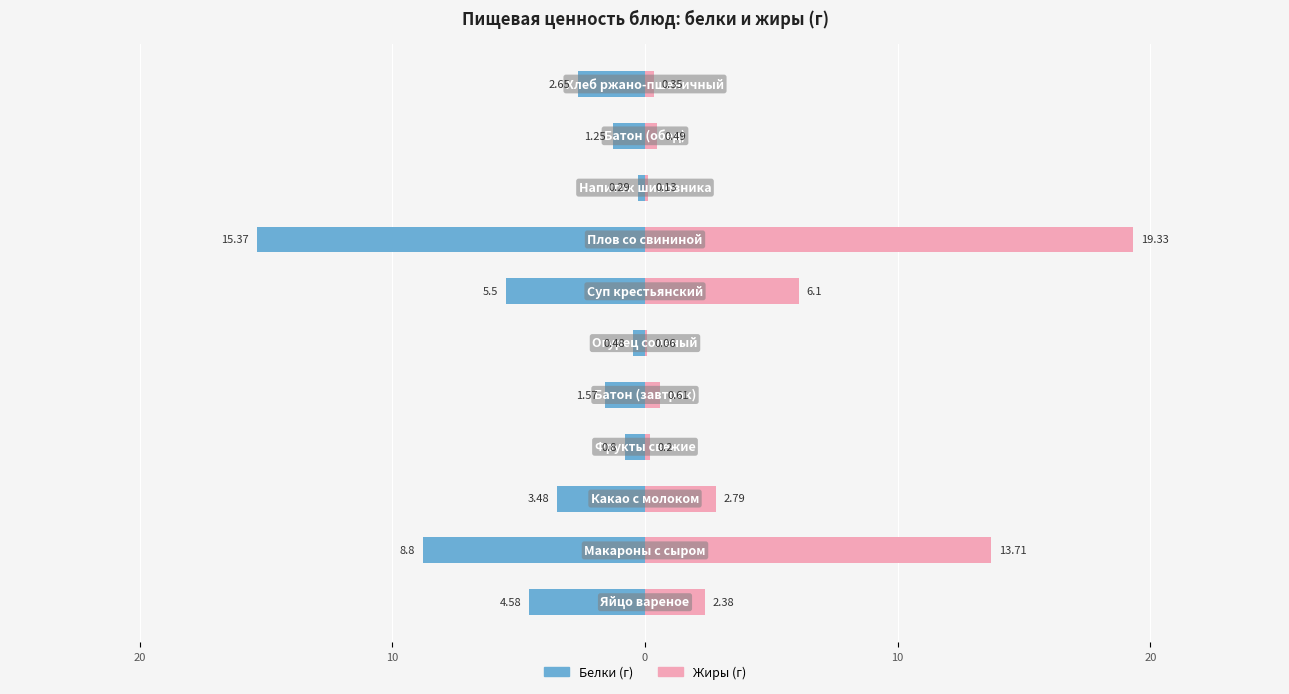

What are all the series names shown in the legend?

Белки, Жиры